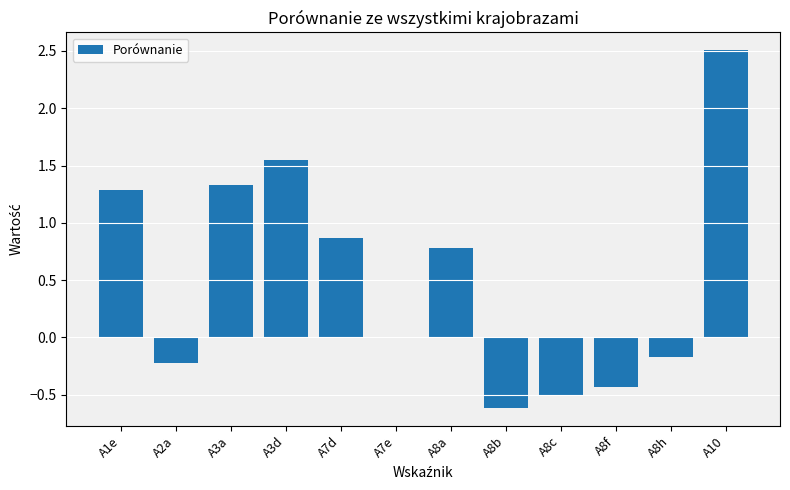

How many categories are shown in the chart?

12